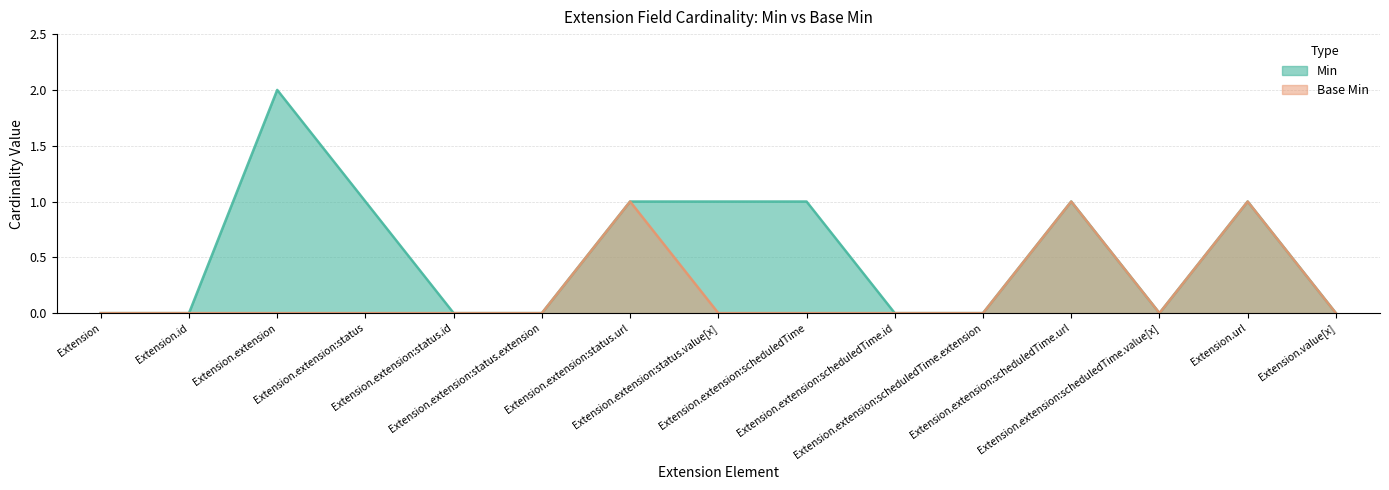

Between Extension.extension:status and Extension.extension:status.url, which series saw the biggest shift?

Base Min